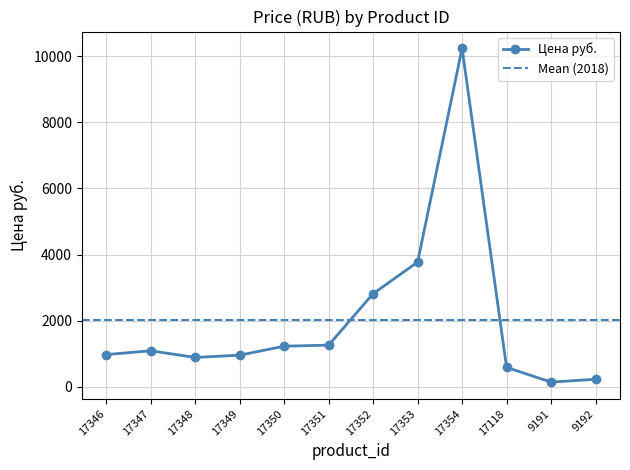

What is the label of the 7th point from the right?

17351